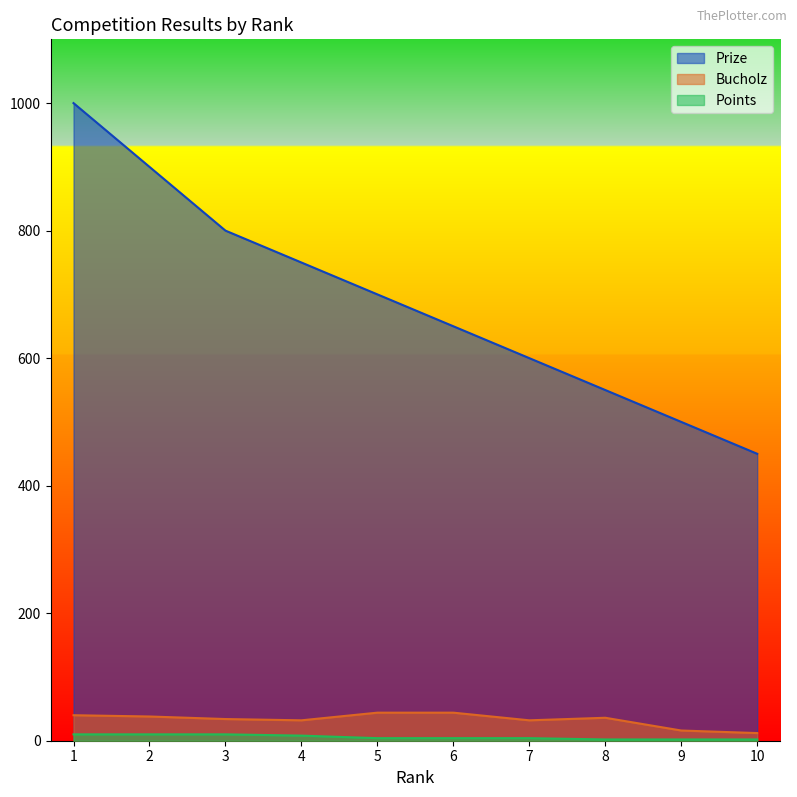

Does the chart display data point markers on the line(s)?

No